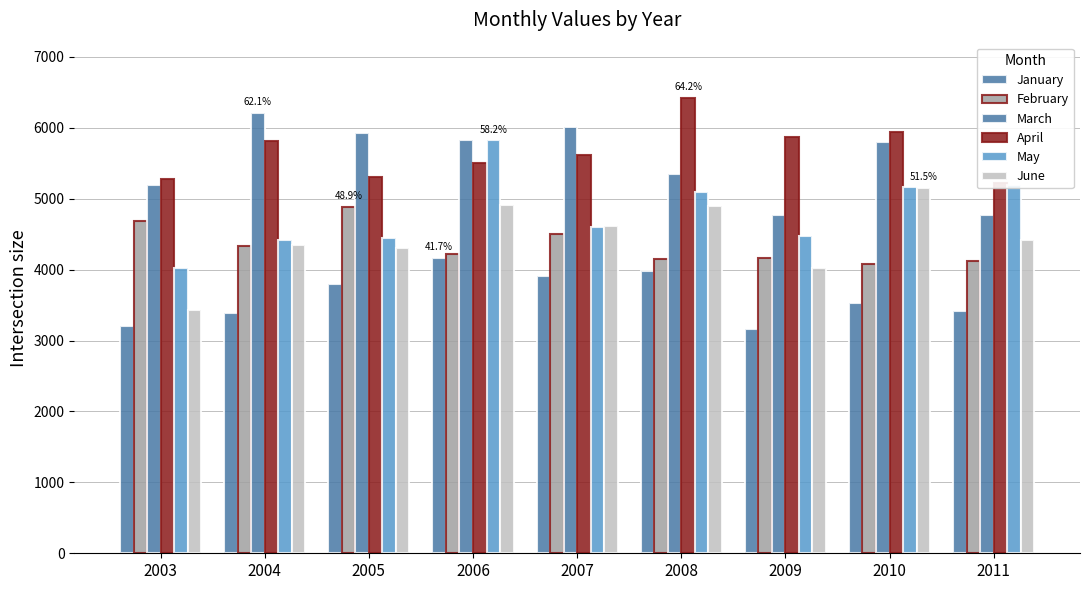

What are all the series names shown in the legend?

January, February, March, April, May, June